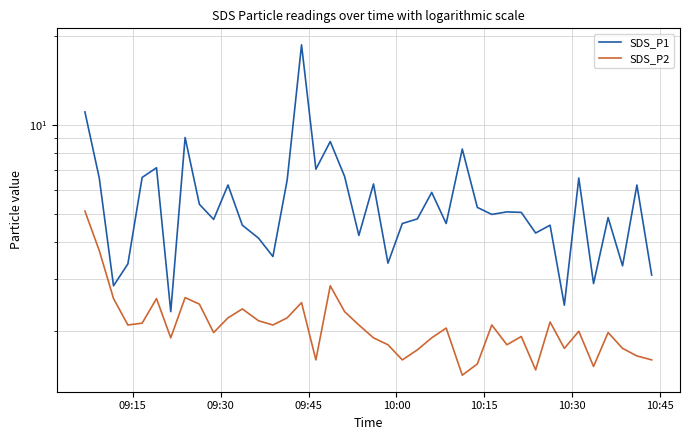

Which series has the largest range (max minus min)?

SDS_P1